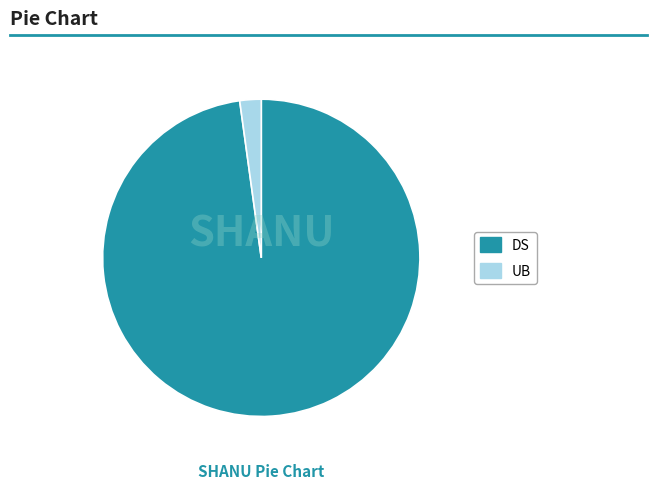

Which category accounts for the majority?

DS